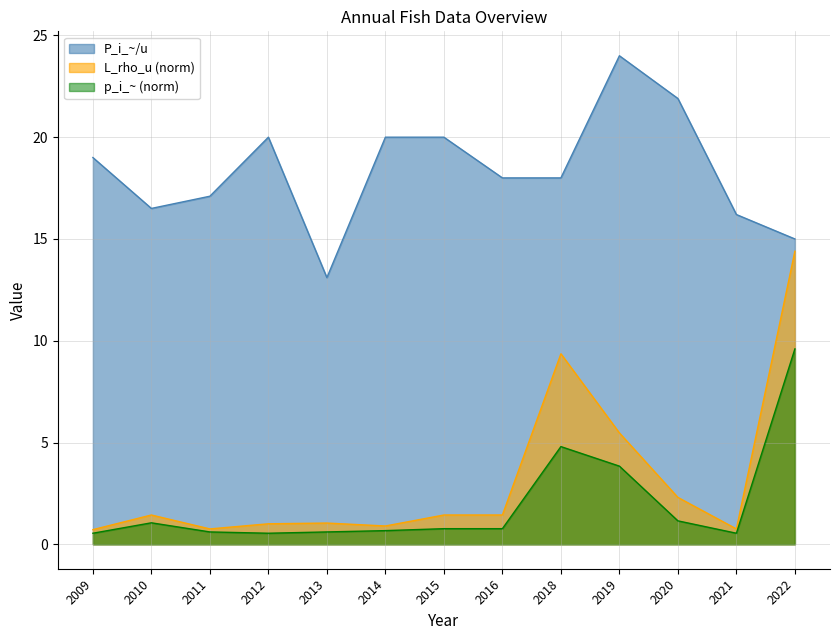

True or false: L_rho_u and P_i_~/u intersect in this chart.

False